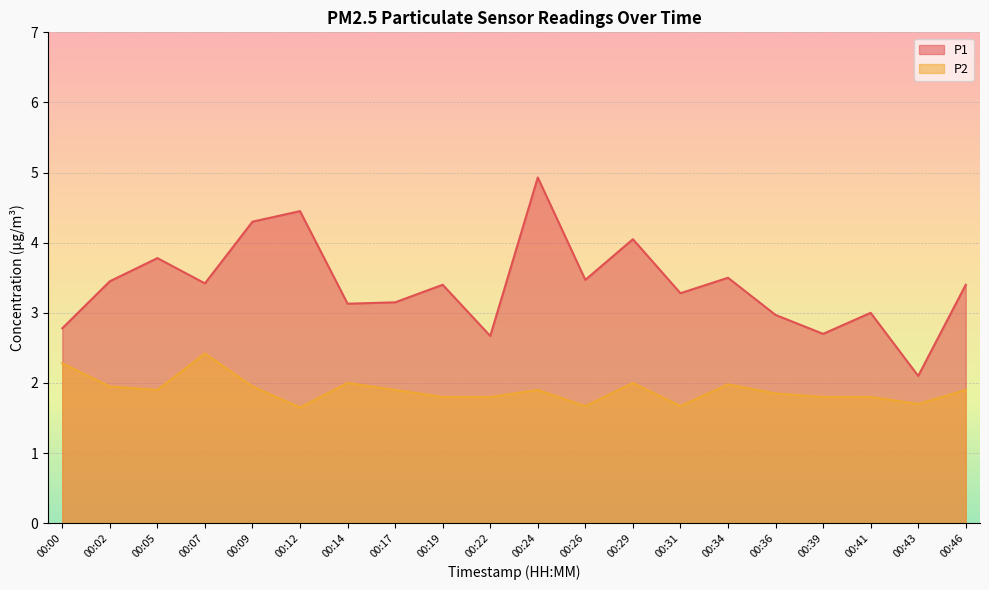

What is the approximate value of P2 at 00:17?

1.9